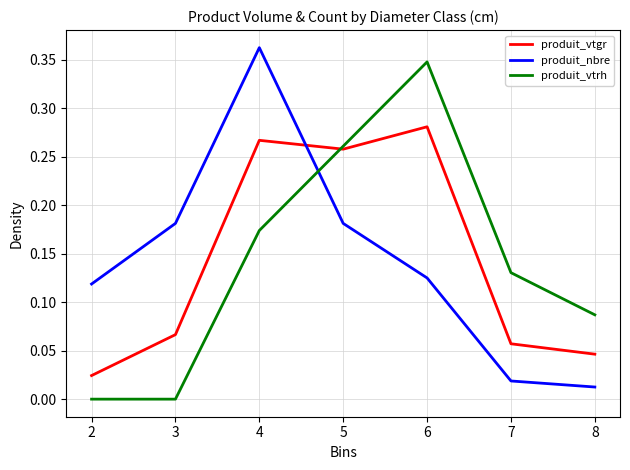

The value of produit_vtgr at 4 is 0.5. True or false?

False